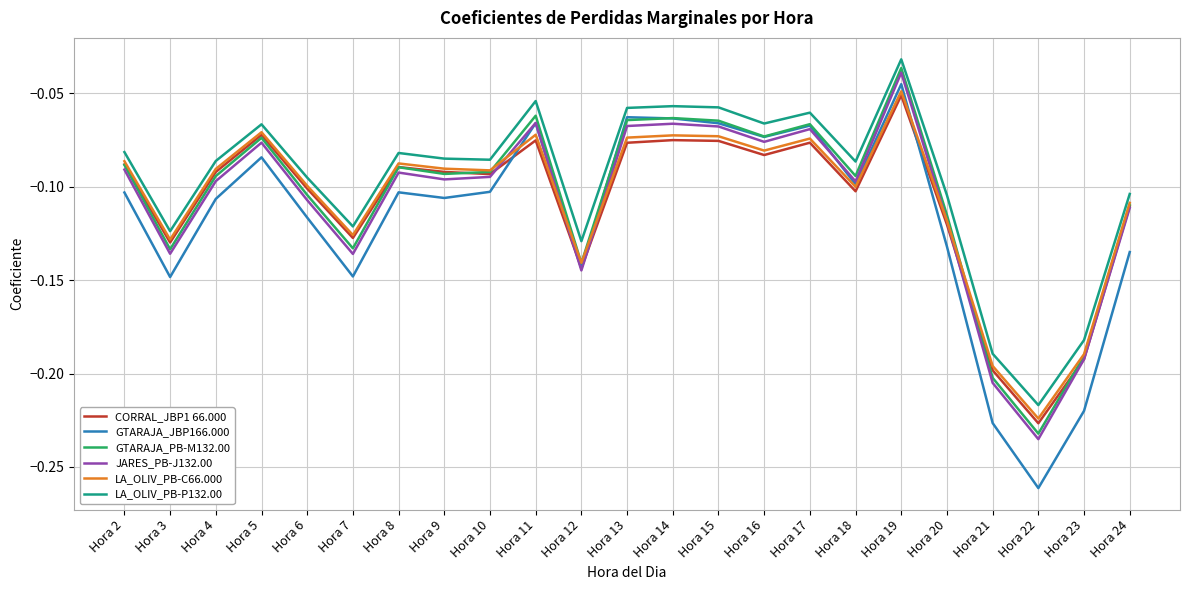

At which category does CORRAL_JBP1 66.000 reach its first local peak?

Hora 5